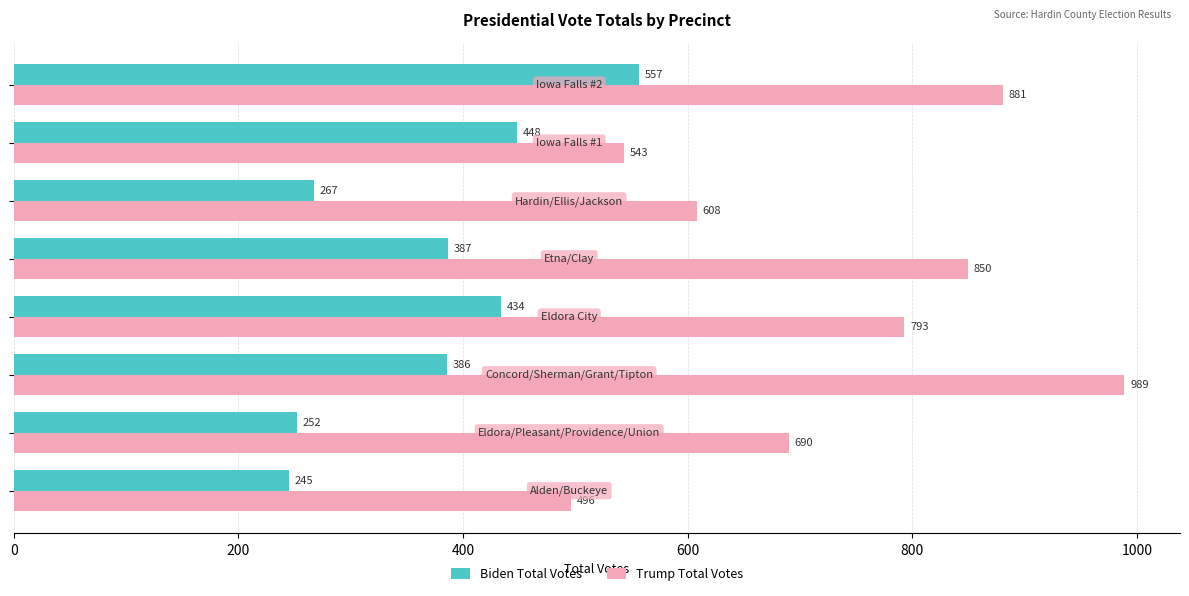

Rank the series by their maximum value, from highest to lowest.

Trump Total Votes, Biden Total Votes